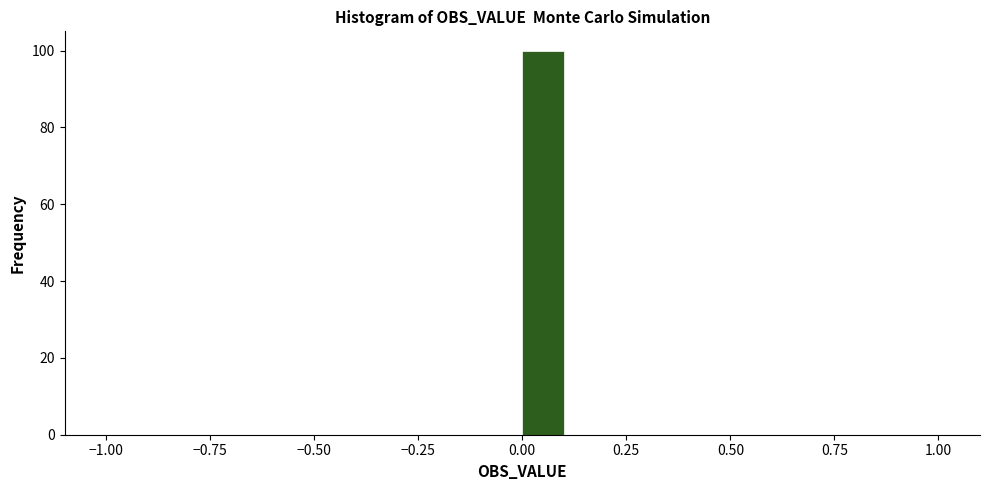

Read against the x-axis, roughly where is the centre of the tallest bar?

0.05